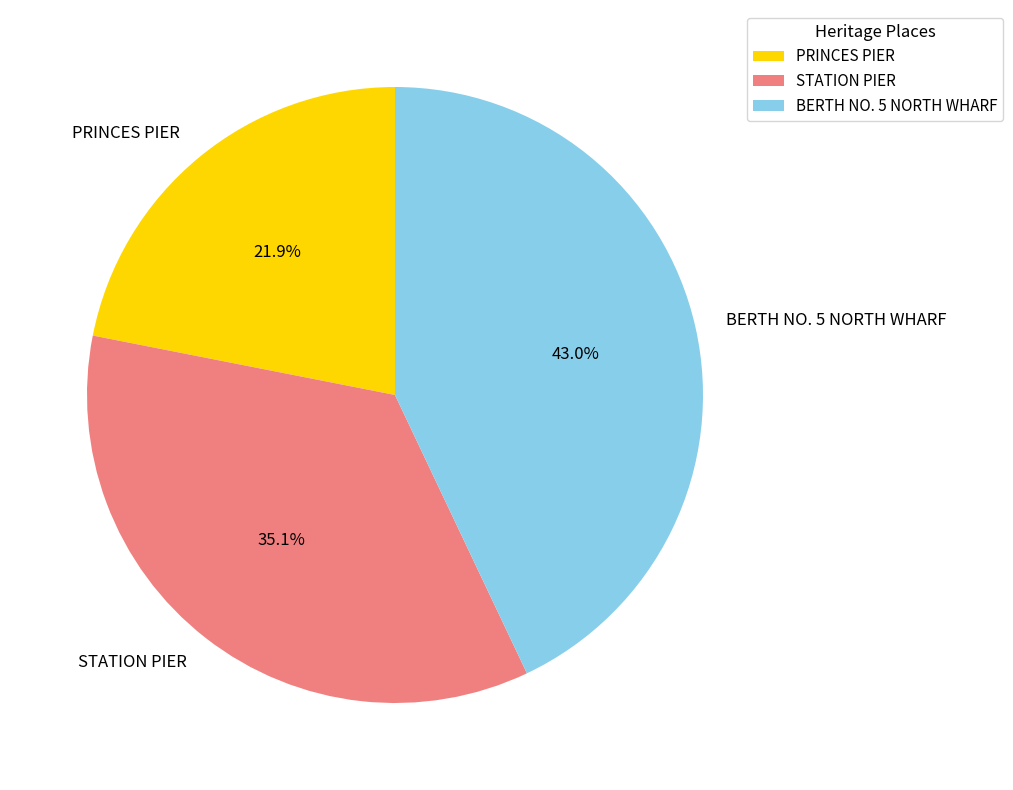

What is the smallest slice in the pie chart?

PRINCES PIER